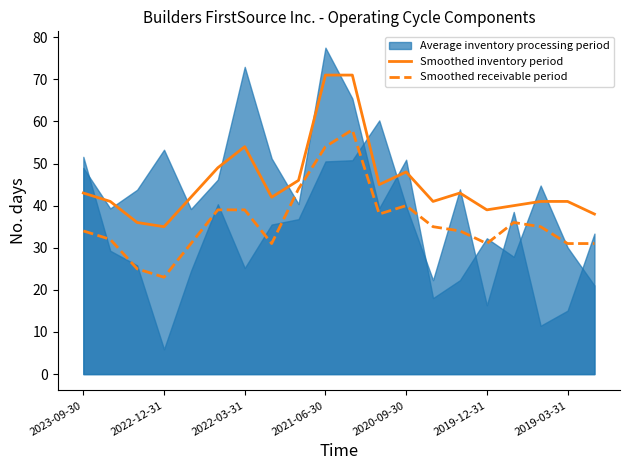

What is the minimum value for Smoothed inventory period?

35